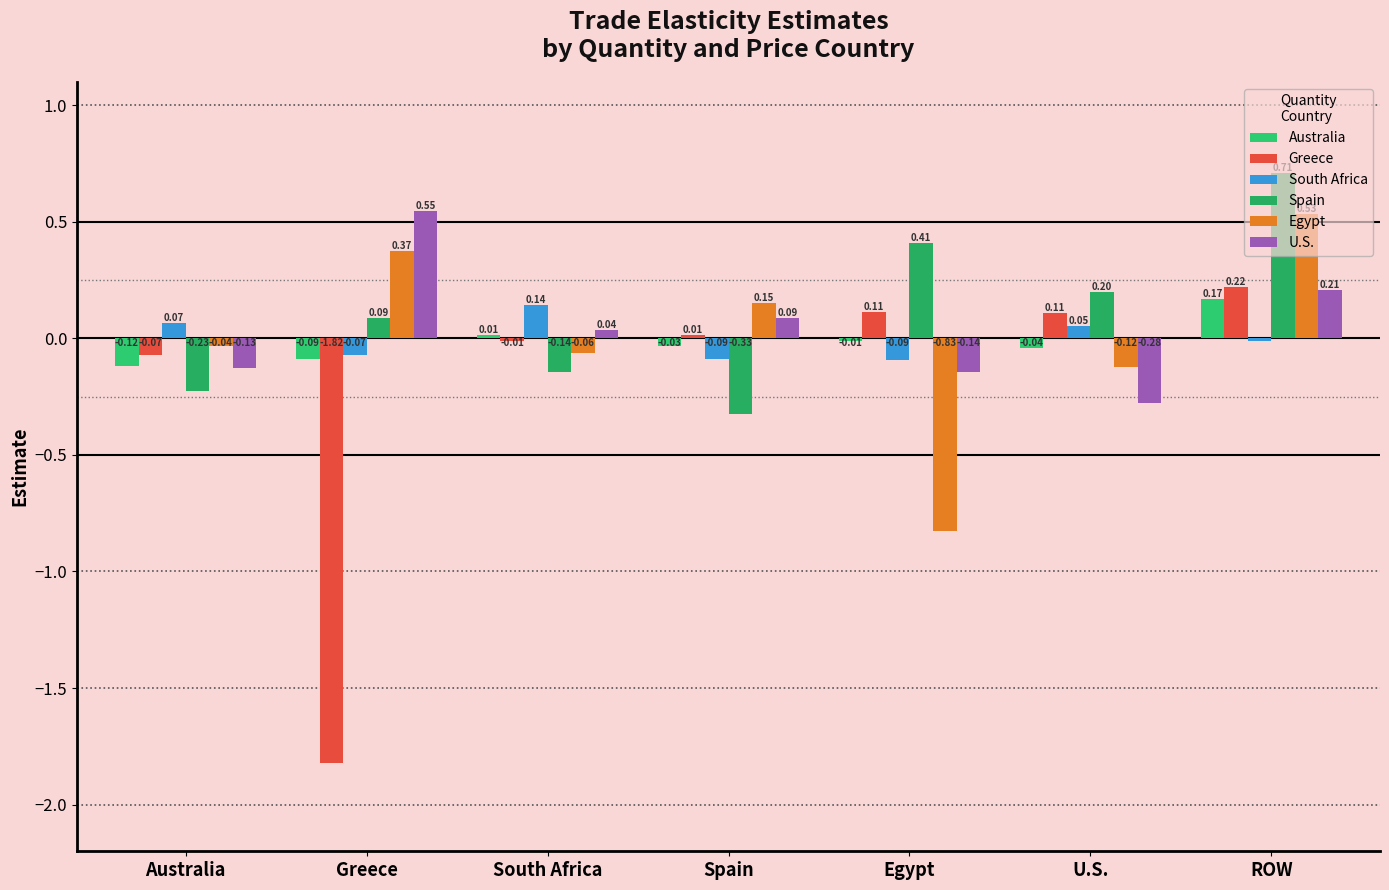

At which label does Greece reach its minimum?

Greece